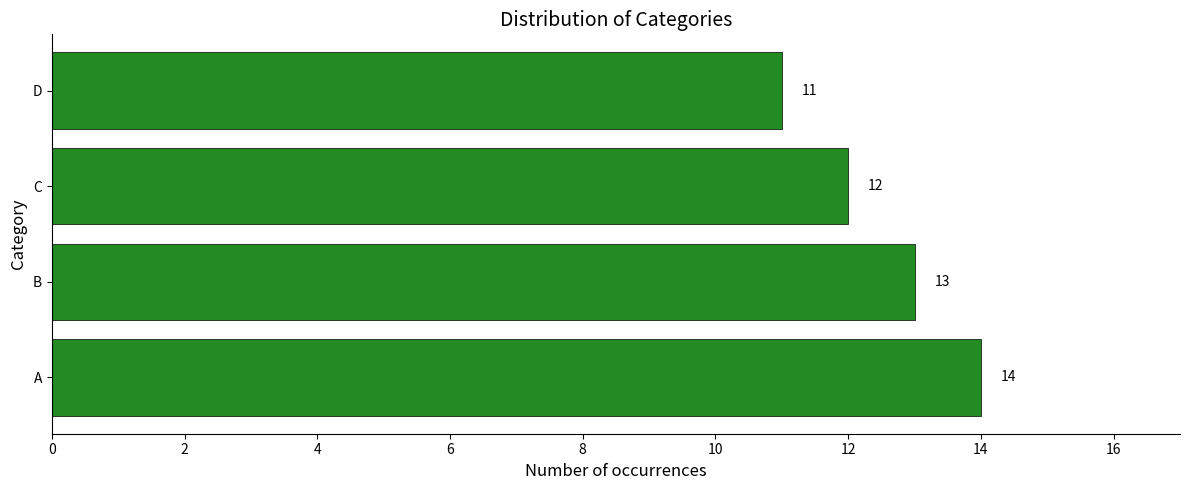

The value at D is 3. True or false?

False